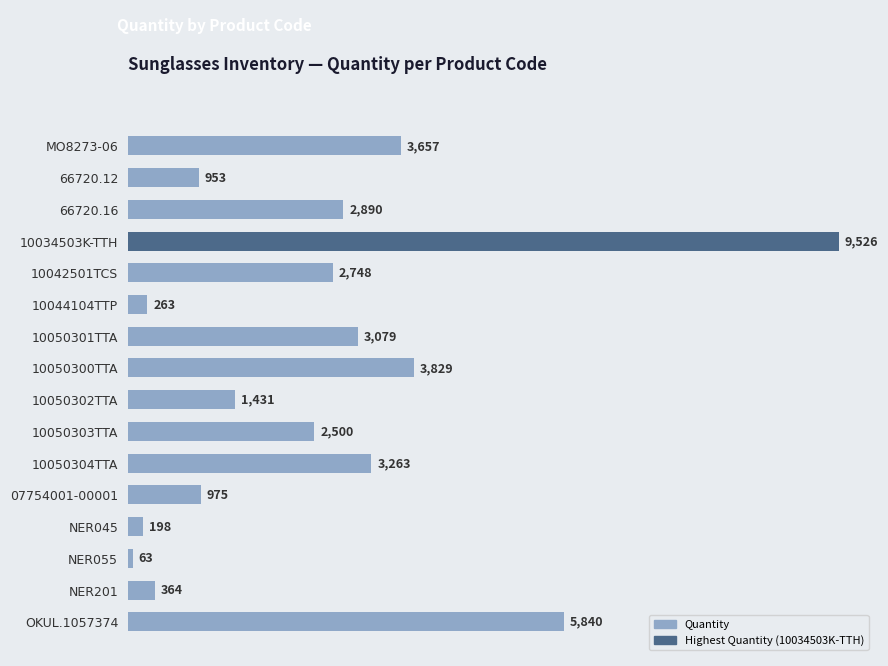

How many bars are there in total?

16